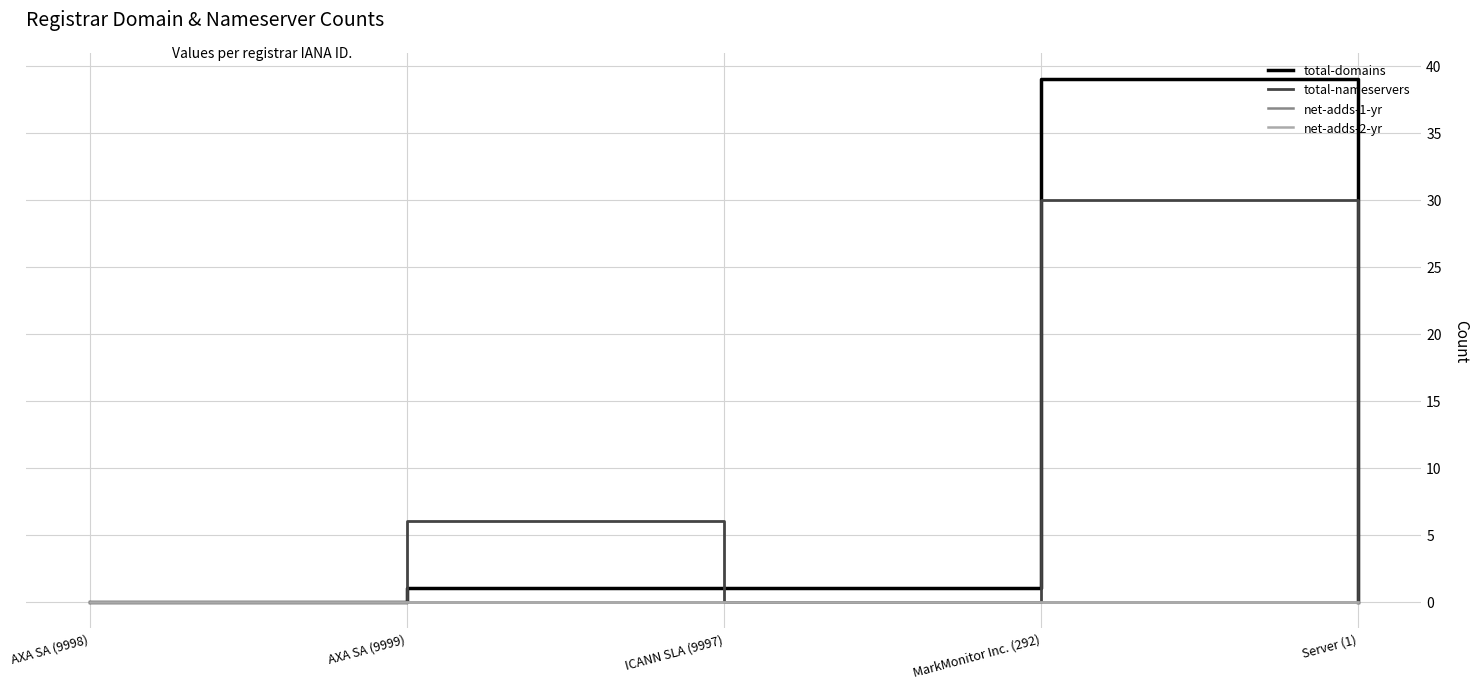

Does the chart display data point markers on the line(s)?

No